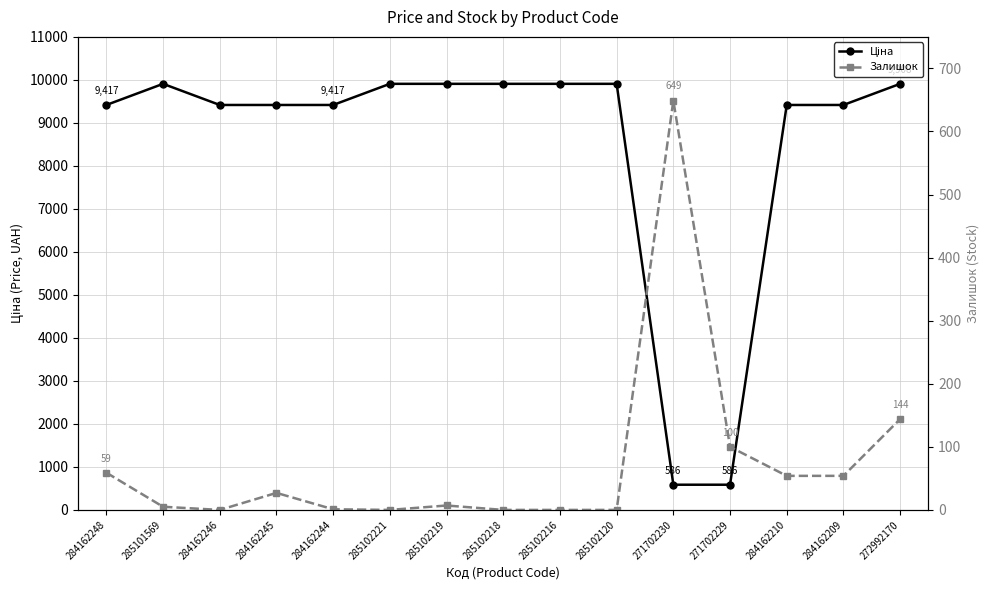

Reading left to right, list all the values displayed in this chart.

Ціна: 284162248=9416.9	285101569=9908.5	284162246=9416.9	284162245=9416.9	284162244=9416.9	285102221=9908.5	285102219=9908.5	285102218=9908.5	285102216=9908.5	285102120=9908.5	271702230=586.0	271702229=586.0	284162210=9416.9	284162209=9416.9	272992170=9908.5
Залишок: 284162248=59.0	285101569=5.0	284162246=0.0	284162245=27.0	284162244=1.0	285102221=0.0	285102219=7.0	285102218=0.0	285102216=0.0	285102120=0.0	271702230=649.0	271702229=100.0	284162210=54.0	284162209=54.0	272992170=144.0